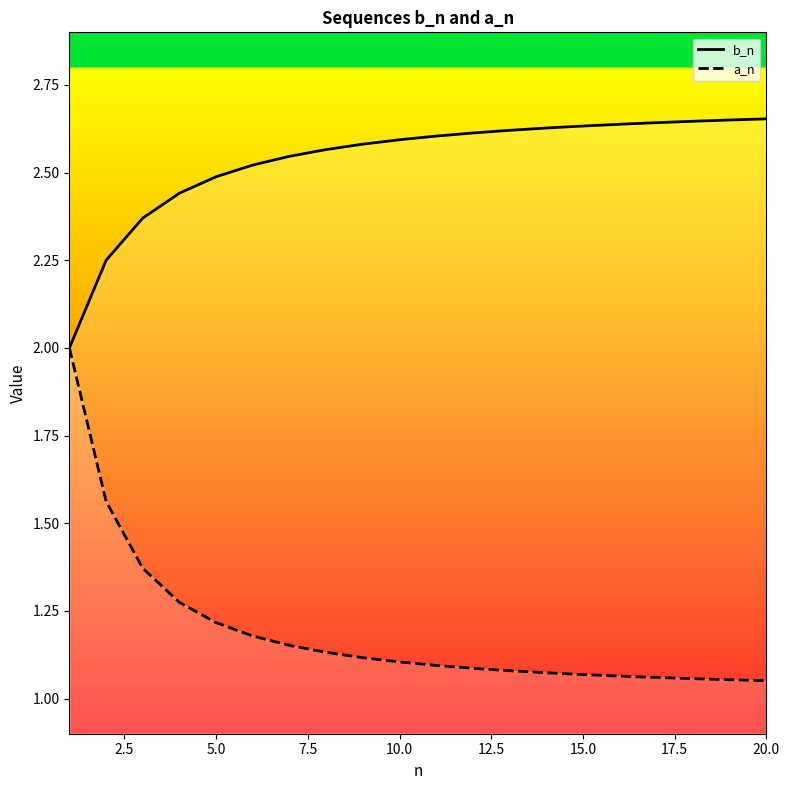

What is the highest value of the a_n series?

2.0